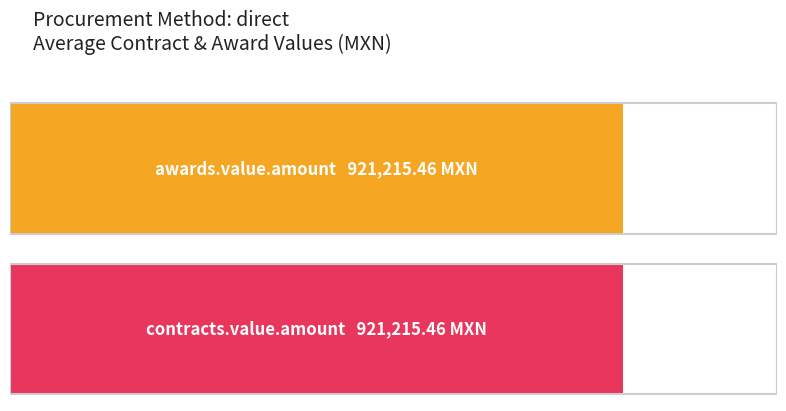

Rank the series at 9 from highest to lowest value.

awards.value.amount, contracts.value.amount